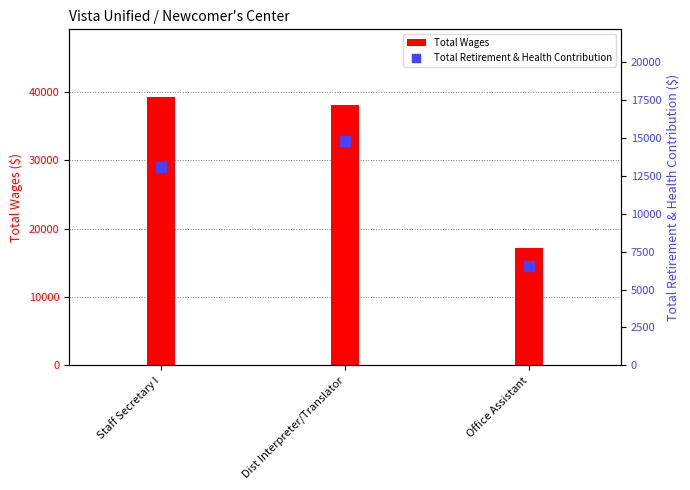

Which series has the largest total across all categories?

Total Wages